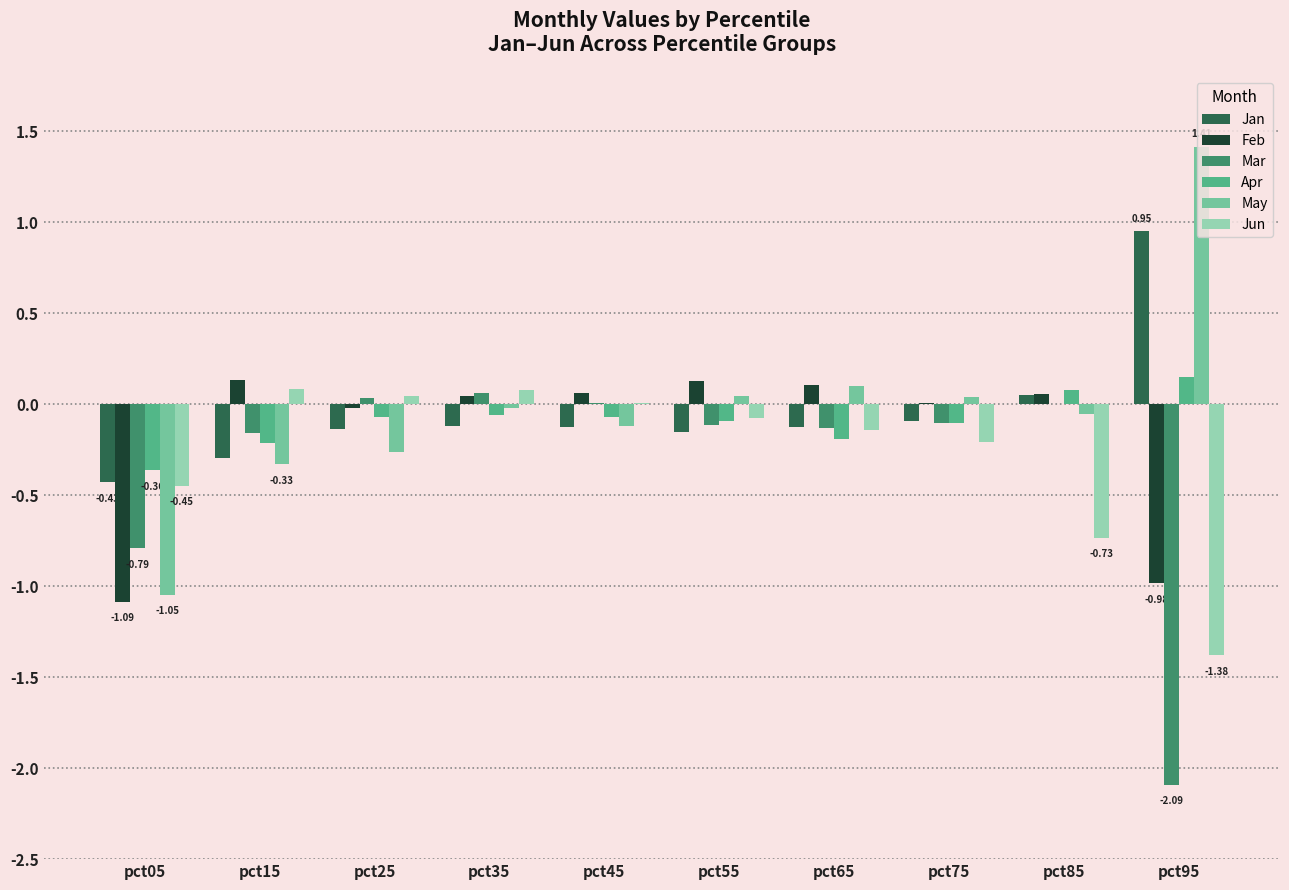

What is the total value across all series at pct95?

-1.9